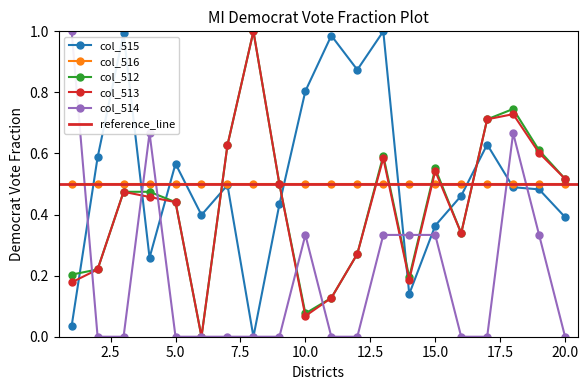

True or false: col_516 has a value of 0.5 at 5.0.

True